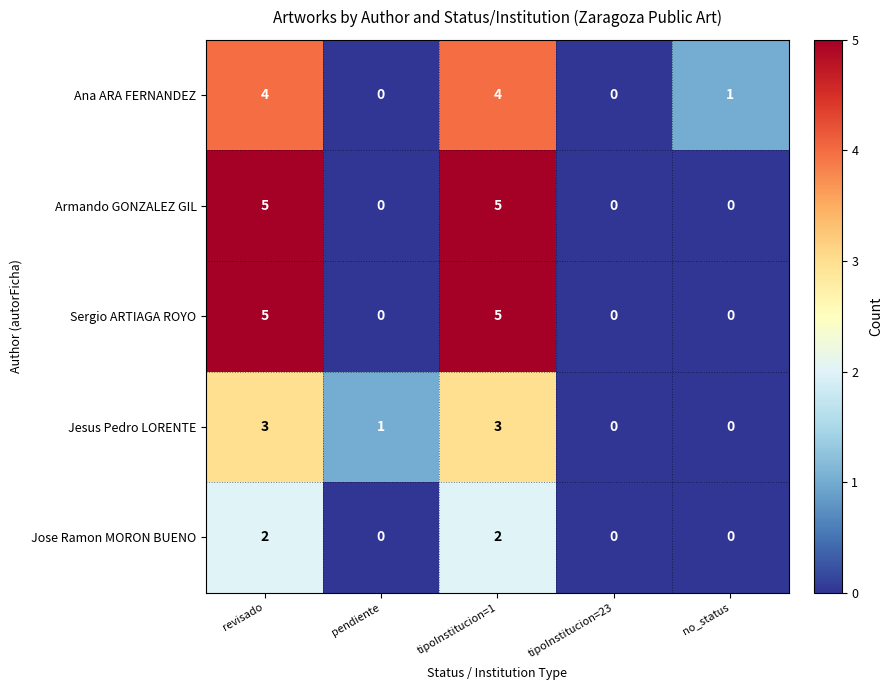

How many series are shown in this chart?

5